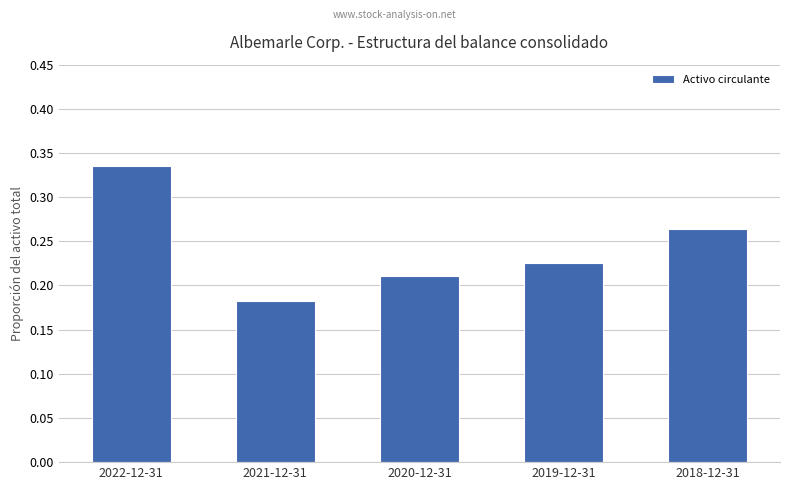

What is the sum of the values at 2021-12-31 and 2022-12-31?

0.5